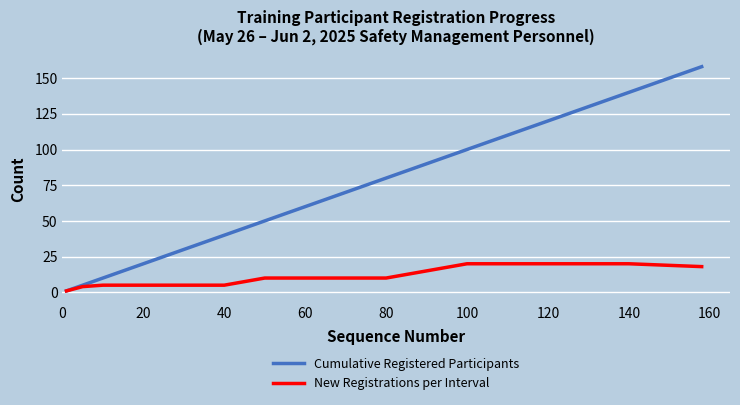

Which series has the widest spread of values?

Cumulative Registered Participants